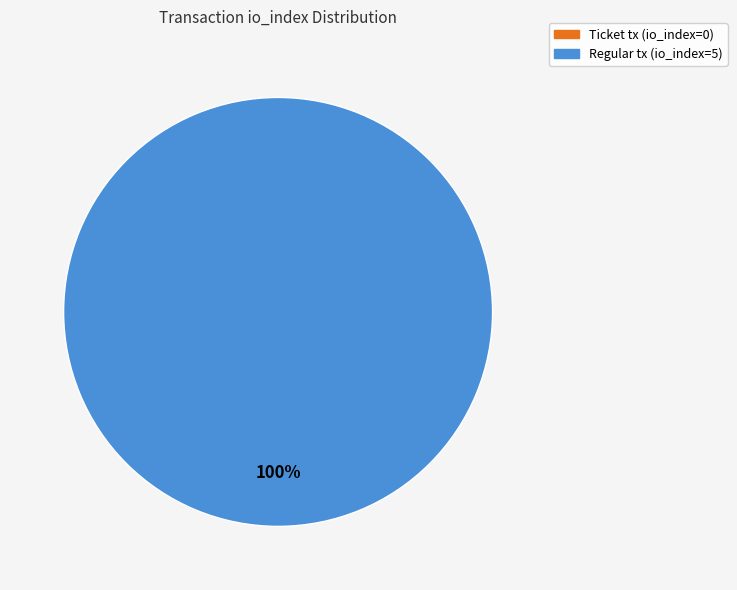

Does Ticket tx (io_index=0) represent more than half of the total?

No